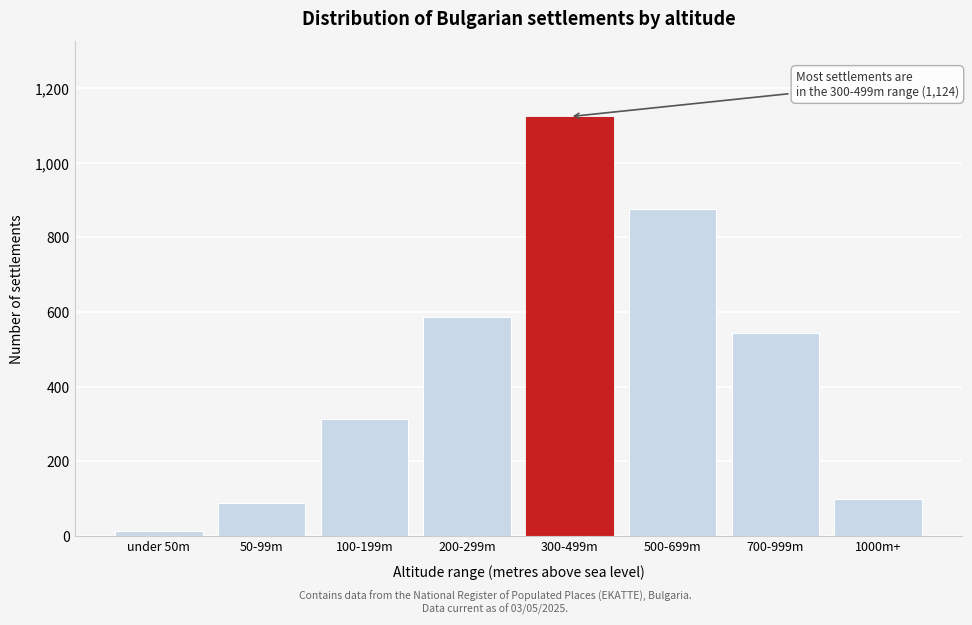

Reading left to right, transcribe all the data shown in this chart.

under 50m=12	50-99m=89	100-199m=312	200-299m=587	300-499m=1124	500-699m=876	700-999m=543	1000m+=98